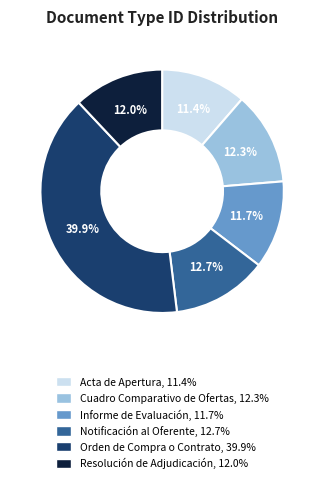

To the nearest percent, what percentage of the pie is Acta de Apertura?

11%